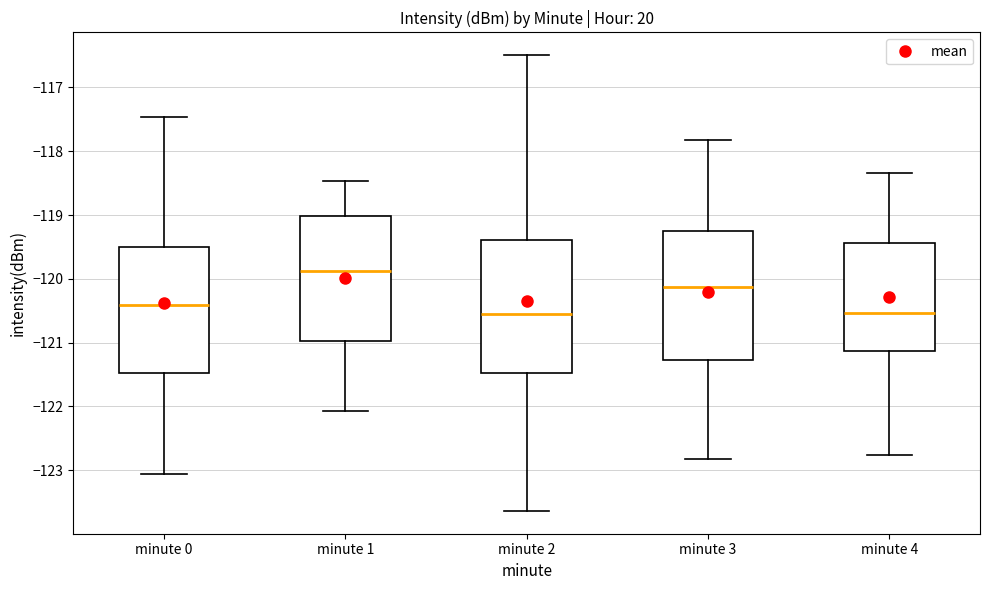

Reading left to right, read every box against the y-axis: the position of its median line, the range the box covers, and the ends of its whiskers. The values are not printed on the chart, so give them approximately, as read against the axis.

minute 0: median -120.4, box -121.5 to -119.5, whiskers -123.1 to -117.5
minute 1: median -119.9, box -121.0 to -119.0, whiskers -122.1 to -118.5
minute 2: median -120.5, box -121.5 to -119.4, whiskers -123.6 to -116.5
minute 3: median -120.1, box -121.3 to -119.2, whiskers -122.8 to -117.8
minute 4: median -120.5, box -121.1 to -119.4, whiskers -122.8 to -118.3